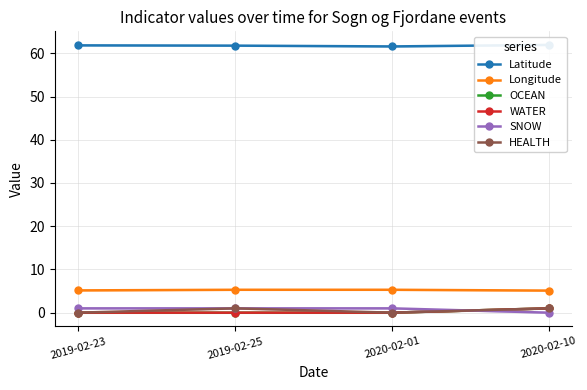

How many values in the WATER series exceed 0?

1